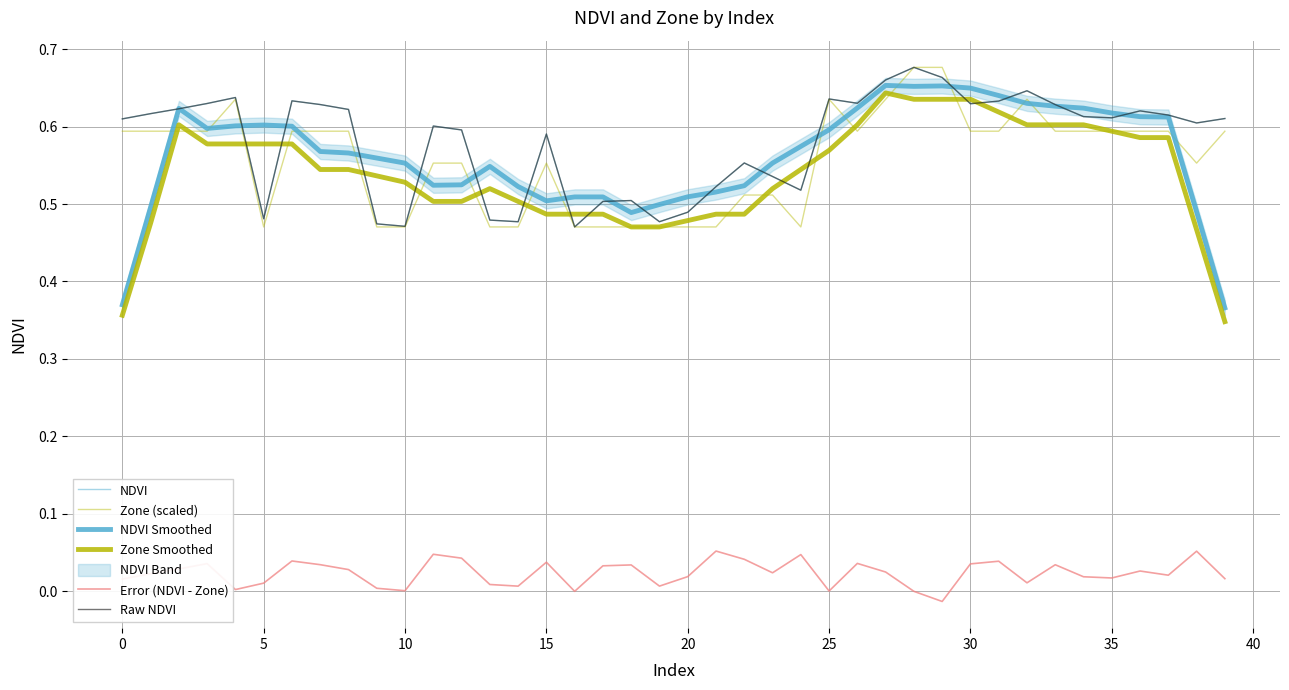

How many lines are shown in the chart?

6